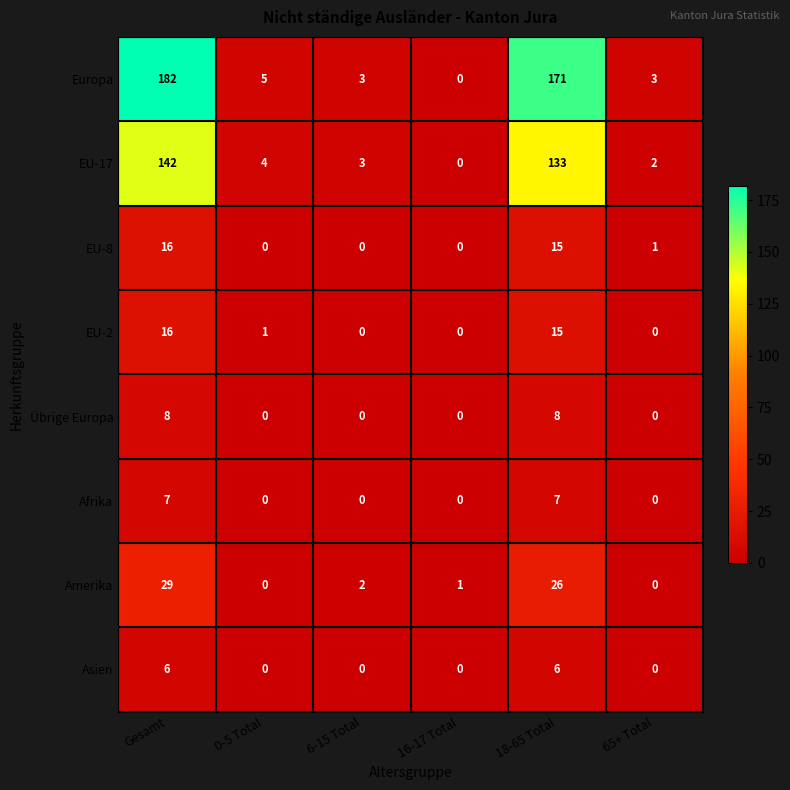

How many categories are shown in the chart?

6